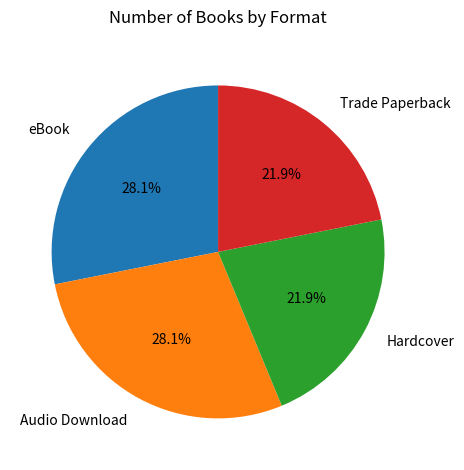

How much of the chart is everything except Audio Download?

71.9%